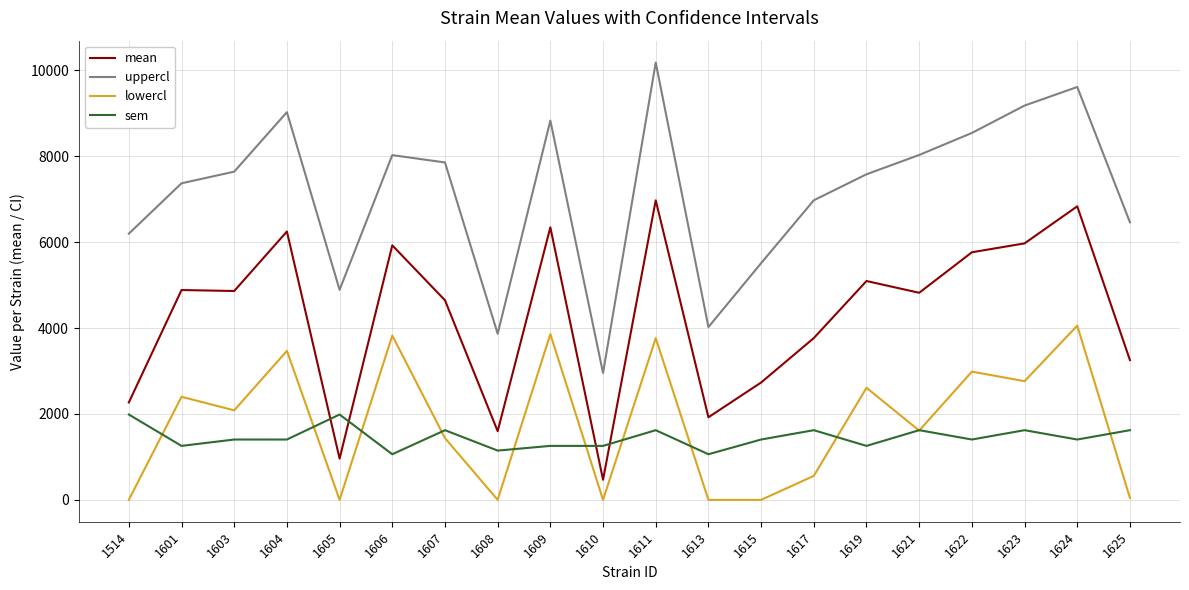

At which category is the sum across all series the highest?

1611